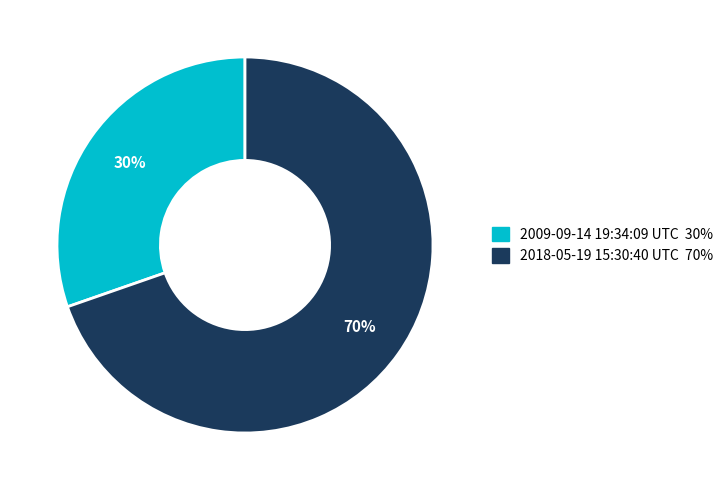

What percentage is the 2018-05-19 15:30:40 UTC slice, to the nearest percent?

70%